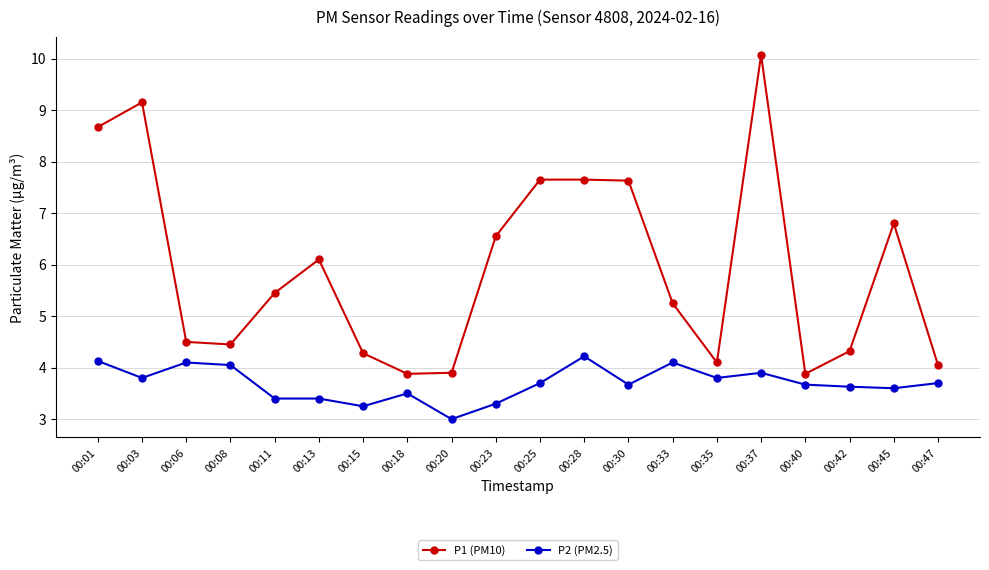

What is the difference between the highest and lowest values at 00:01?

4.5